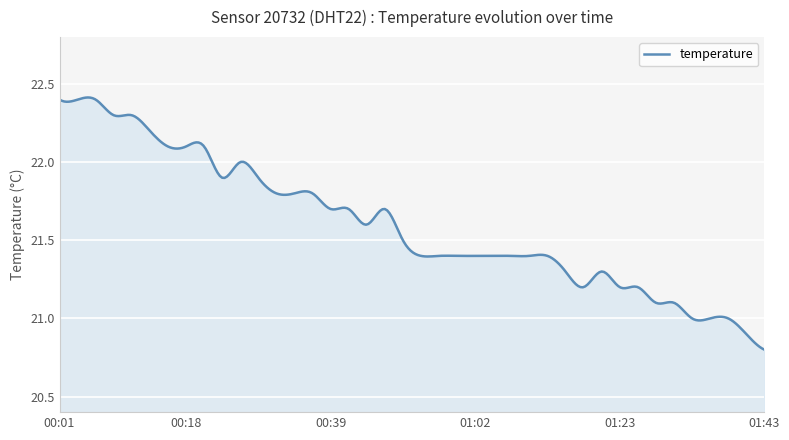

What is the difference between the maximum and minimum values?

1.6